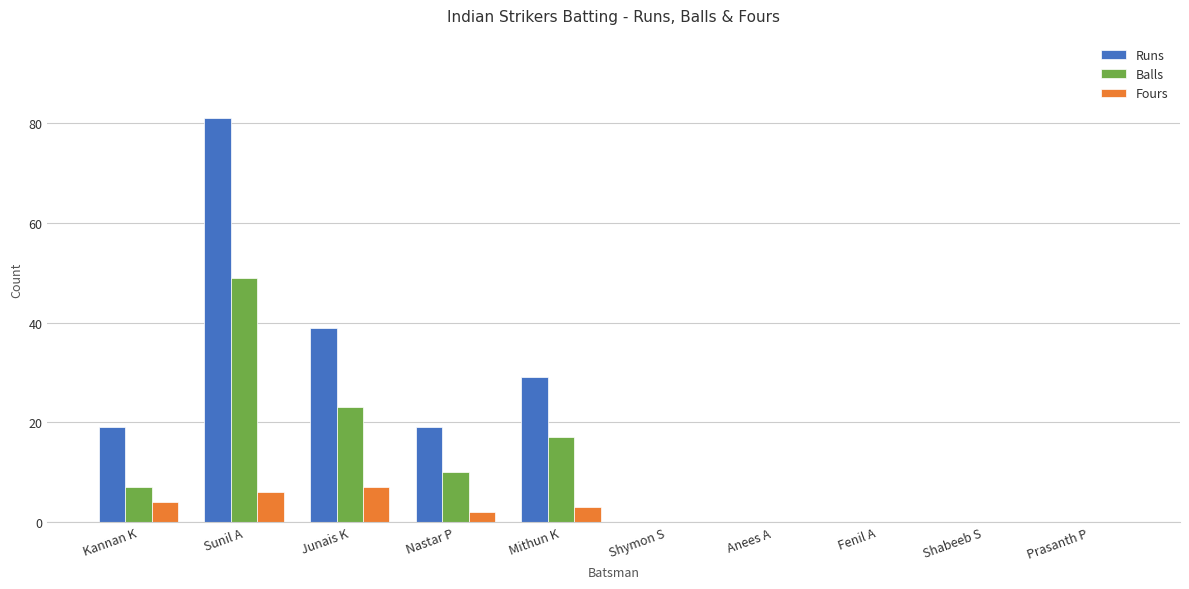

Where is Balls nearest to the value 24?

Junais K